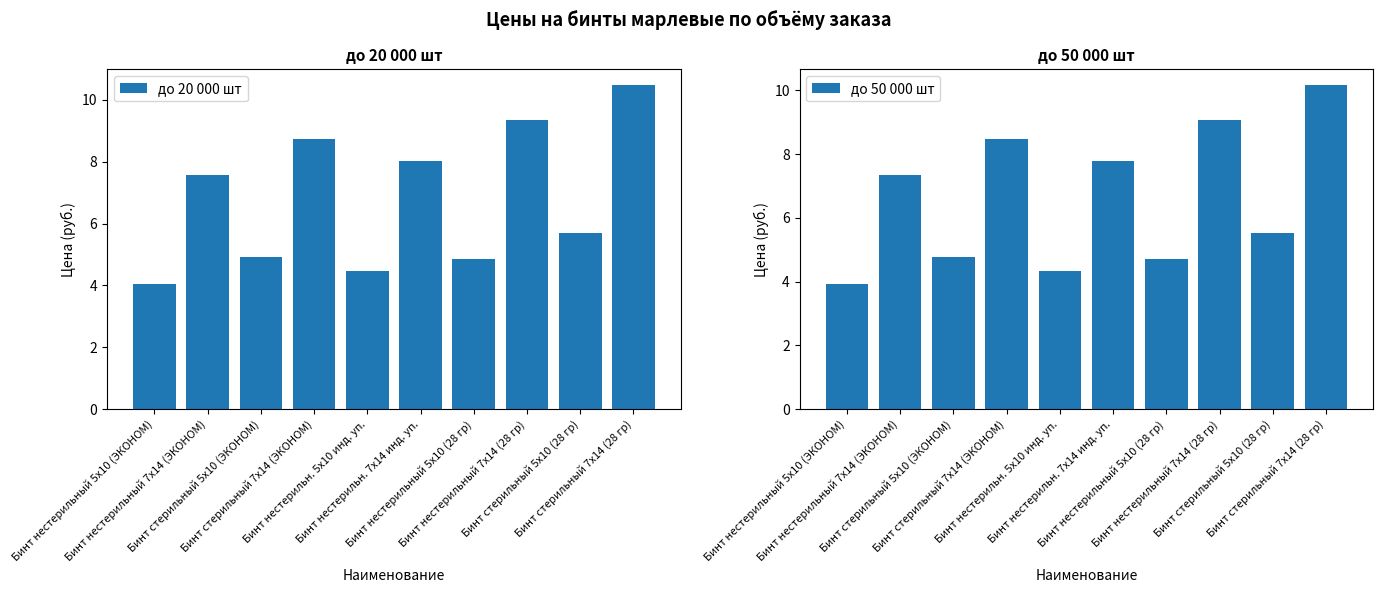

The value of до 20 000 шт at Бинт нестерильн. 5х10 инд. уп. is 4.5. True or false?

True